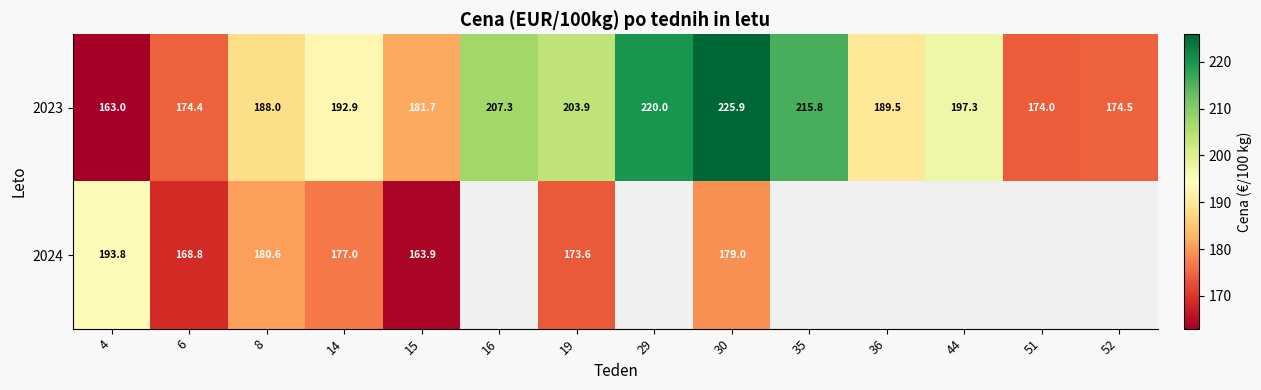

Which label corresponds to the largest value in the chart?

30